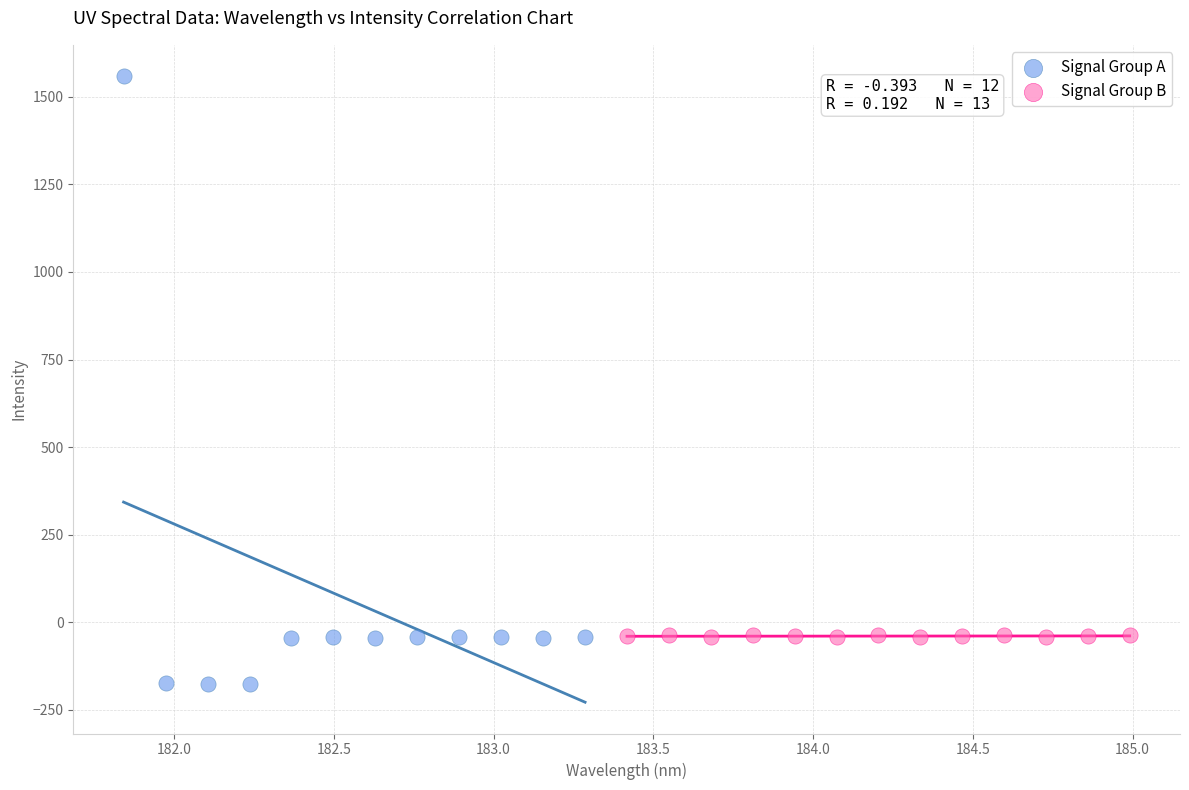

Which series reaches the maximum Y coordinate?

Signal Group A